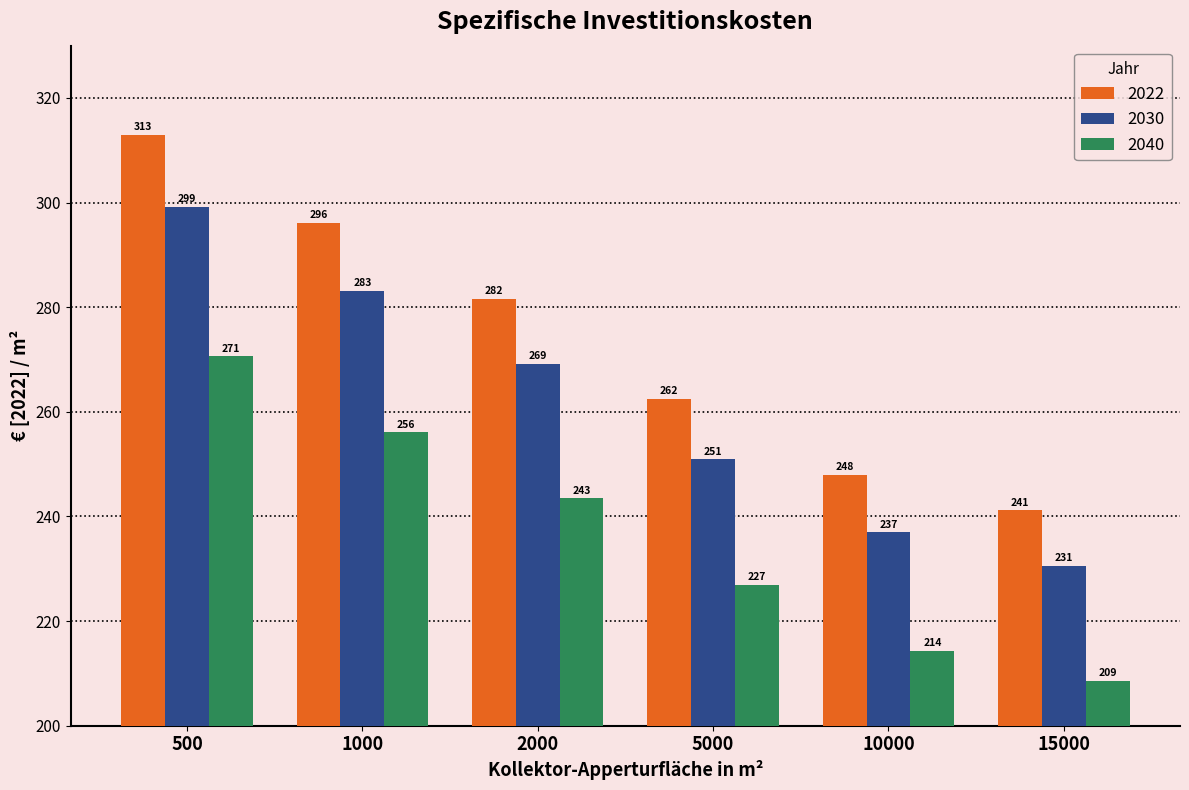

Is it true that 2030 equals 250.9 at 5000?

True